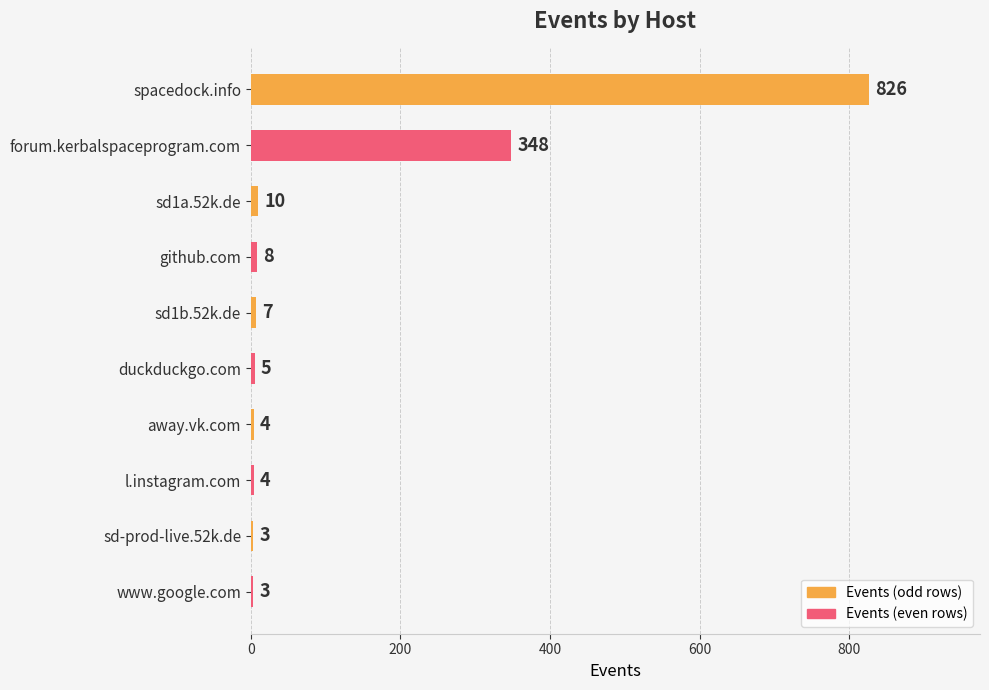

How many series are shown in this chart?

1